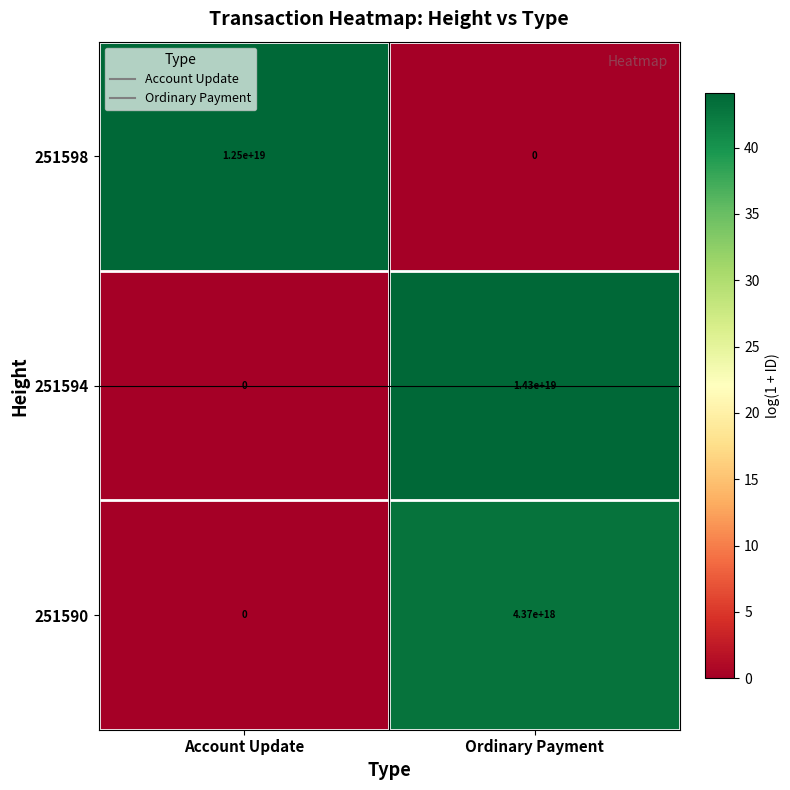

At which label is 251598 closest to 6250000000000000000?

Account Update